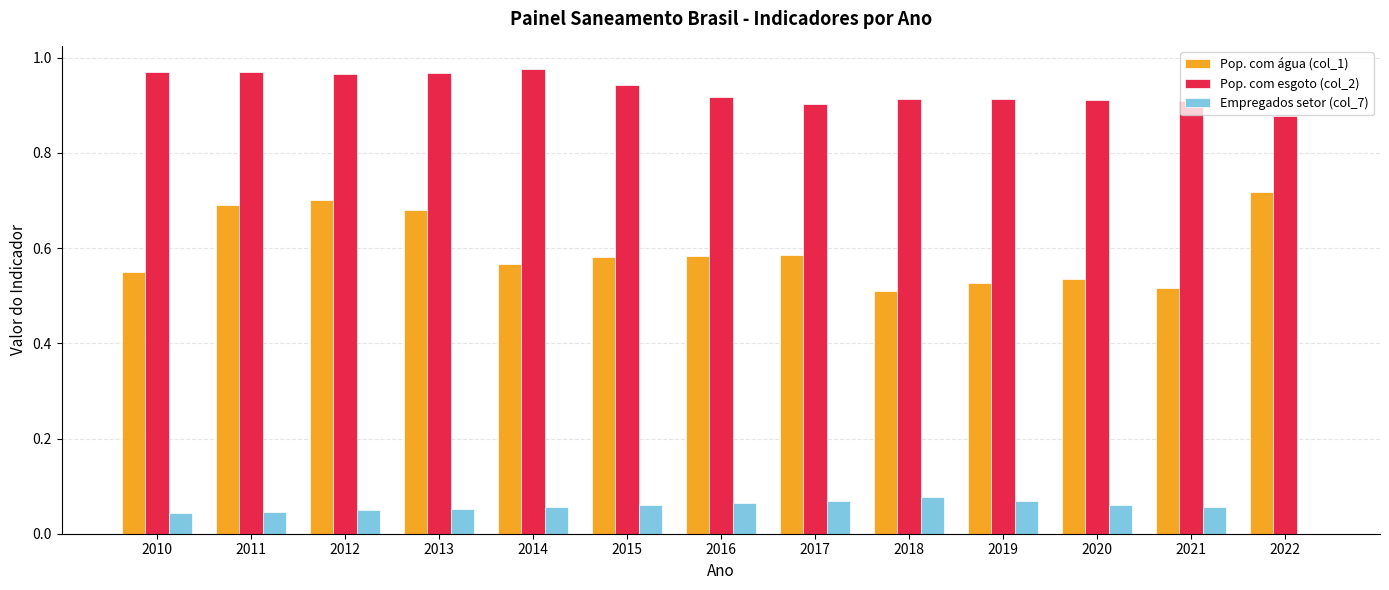

What is the total value across all series at 2021?

1.5